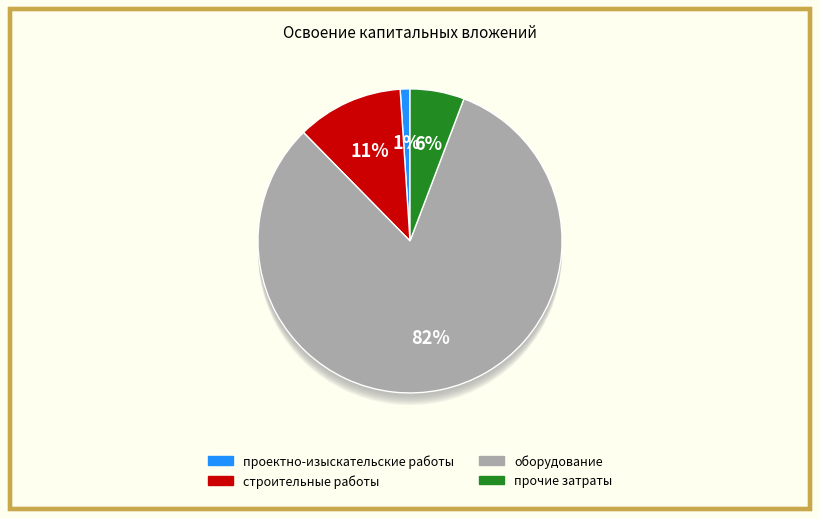

Rank the categories by value from highest to lowest.

оборудование, строительные работы, прочие затраты, проектно-изыскательские работы